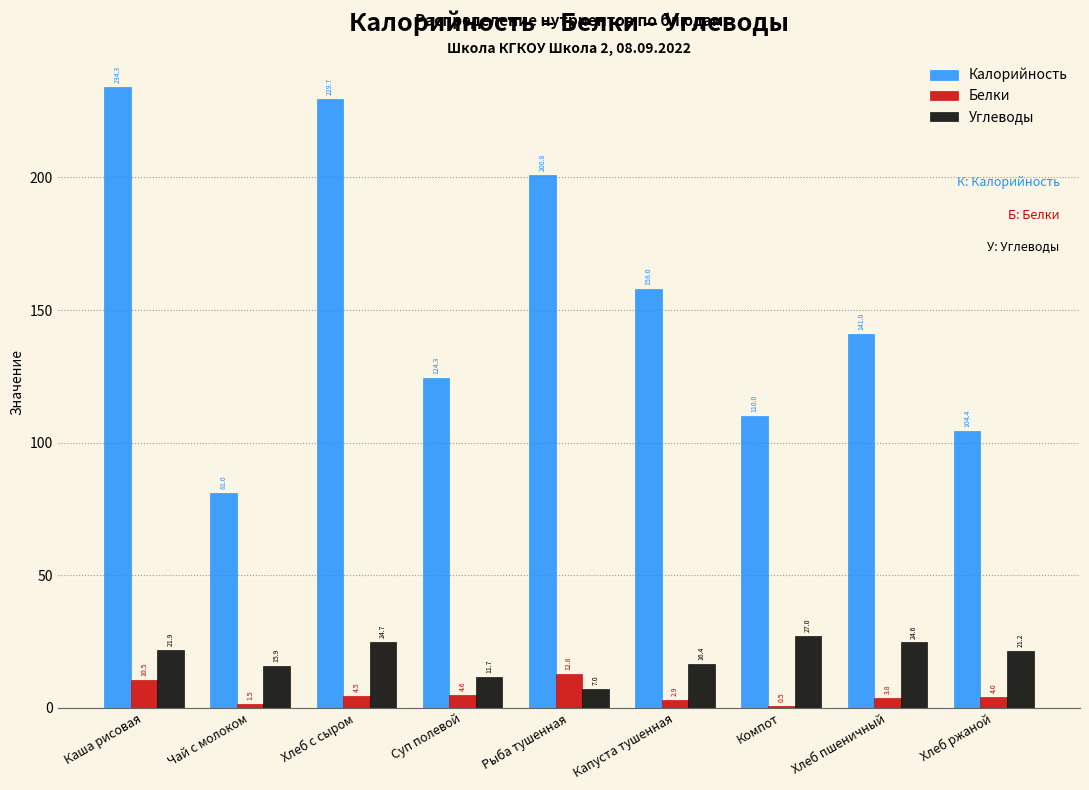

The Калорийность series shows 110.0 at Компот. True or false?

True